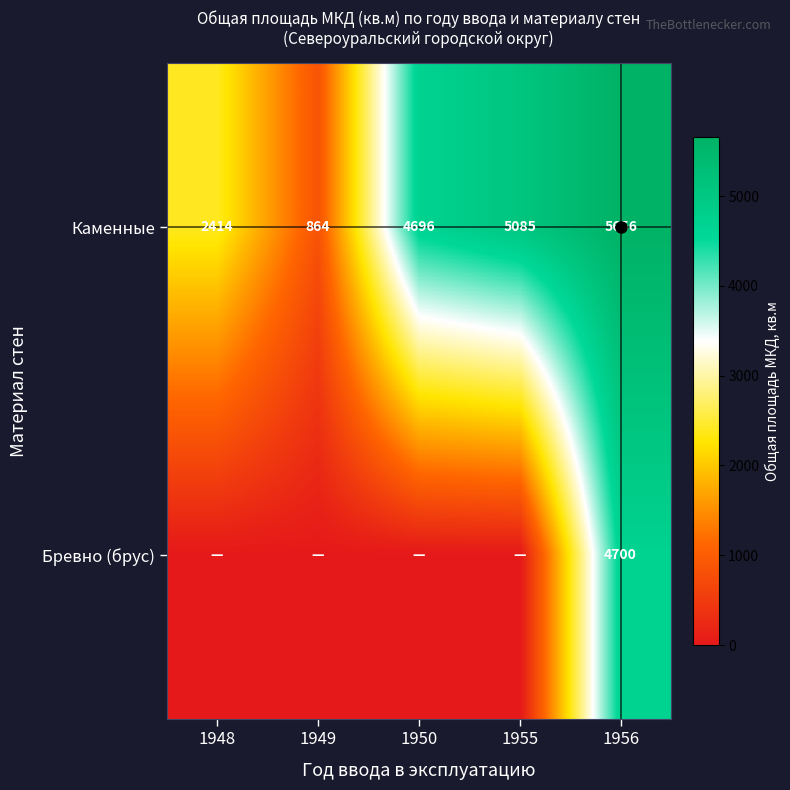

What is the minimum value for Каменные?

864